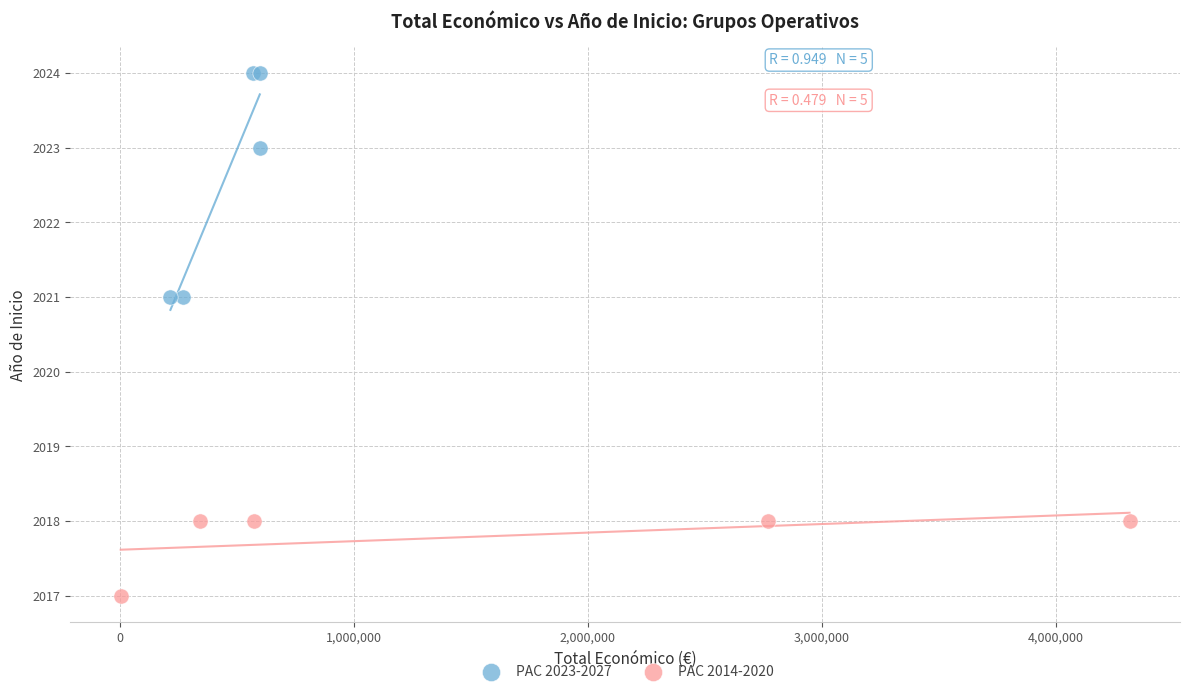

Which series has the widest spread of Y values?

PAC 2023-2027